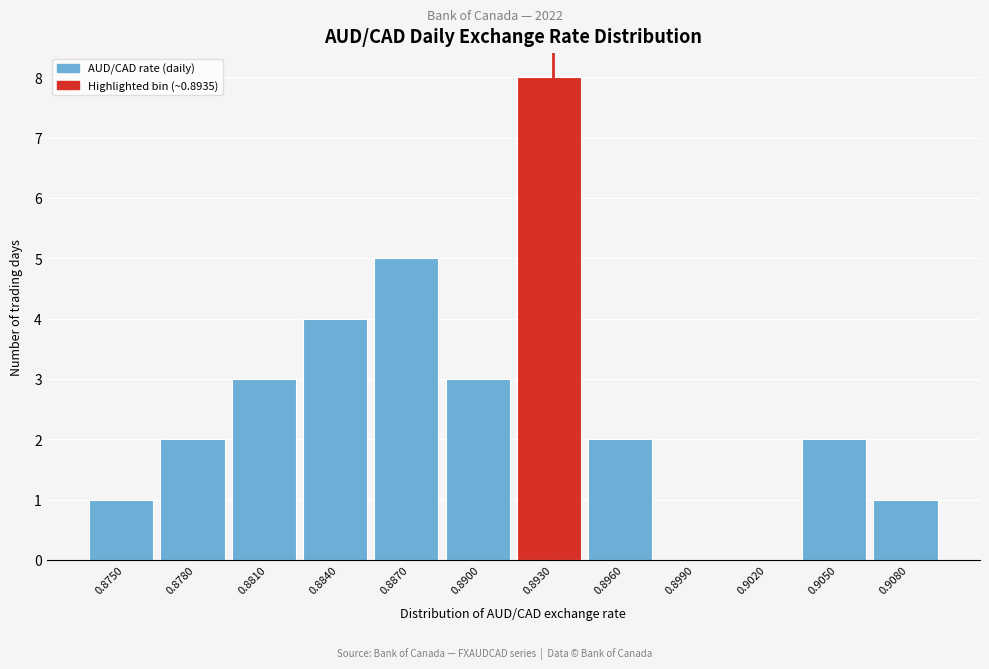

Reading right to left, extract all data points from this chart.

0.9080=1	0.9050=2	0.9020=0	0.8990=0	0.8960=2	0.8930=8	0.8900=3	0.8870=5	0.8840=4	0.8810=3	0.8780=2	0.8750=1